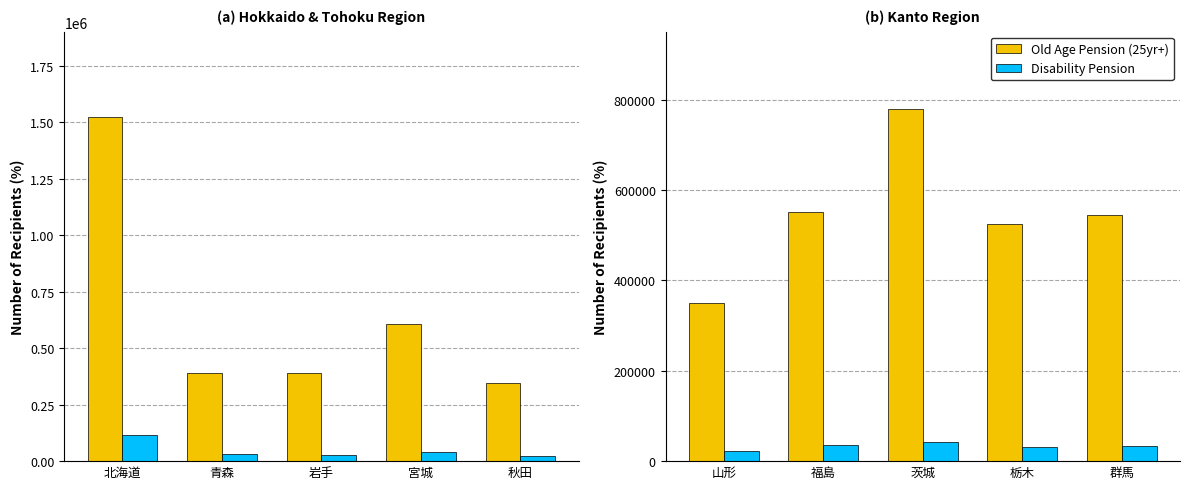

Which series has the widest spread of values?

Old Age Pension (25yr+)